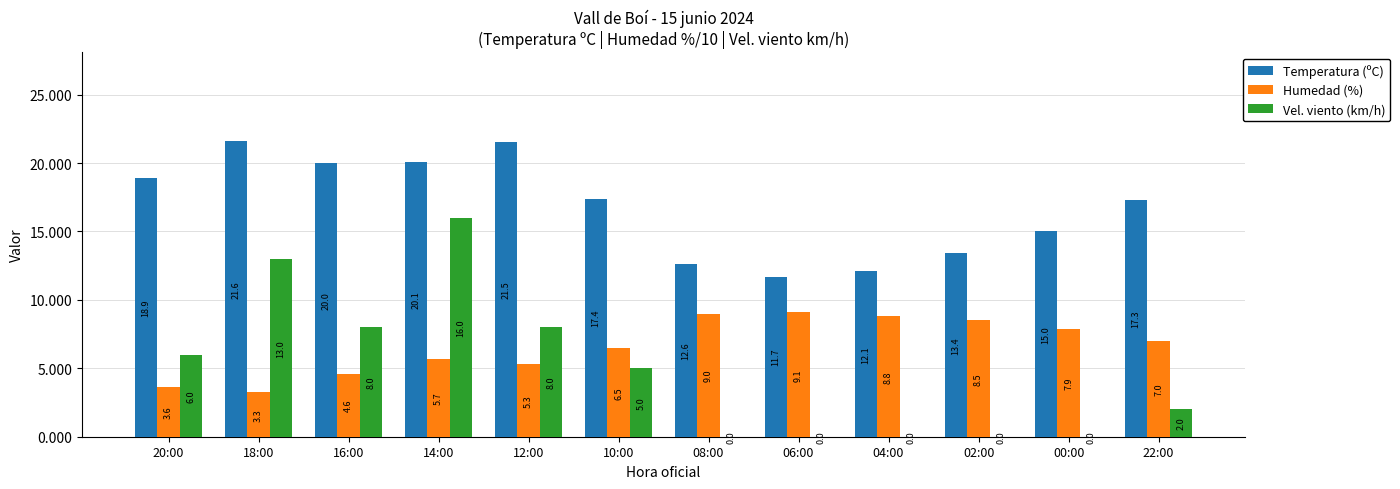

At which label does Temperatura (ºC) first exceed 17?

20:00